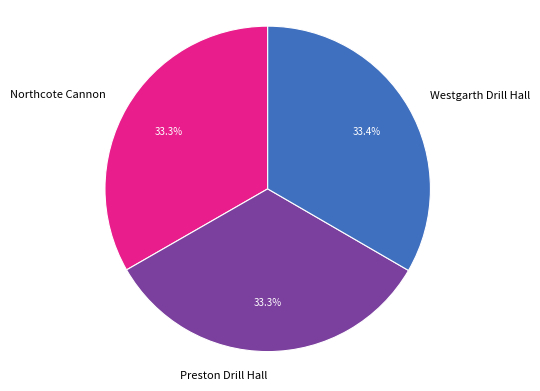

To the nearest percent, what percentage of the pie is Preston Drill Hall?

33%